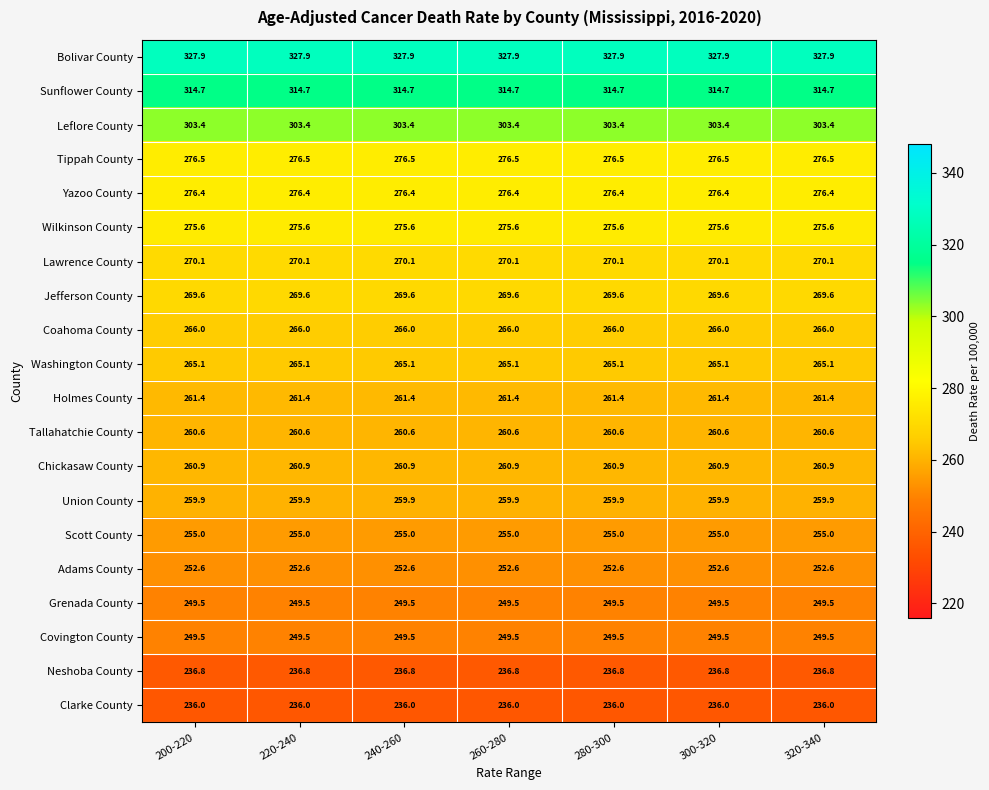

Which series has the largest total across all categories?

Bolivar County